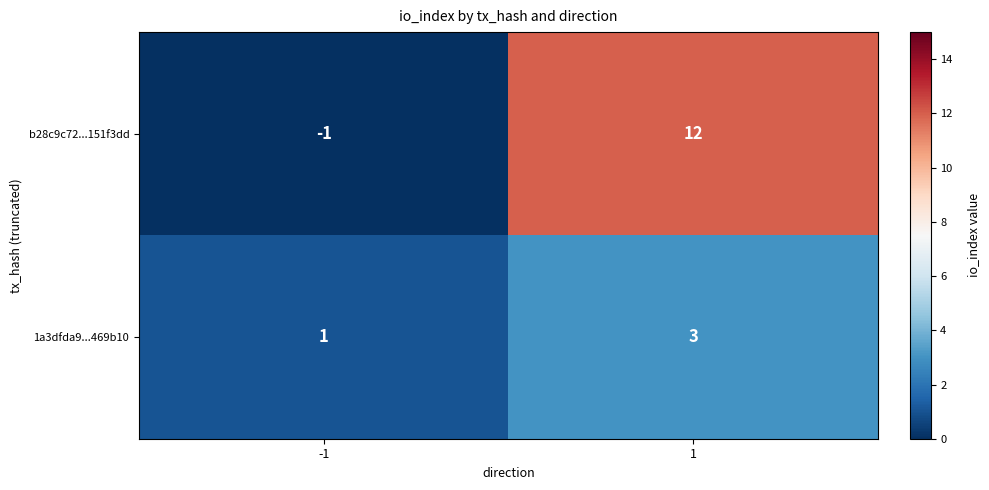

Reading left to right, extract all data points from this chart.

b28c9c72...151f3dd: -1	12
1a3dfda9...469b10: 1	3